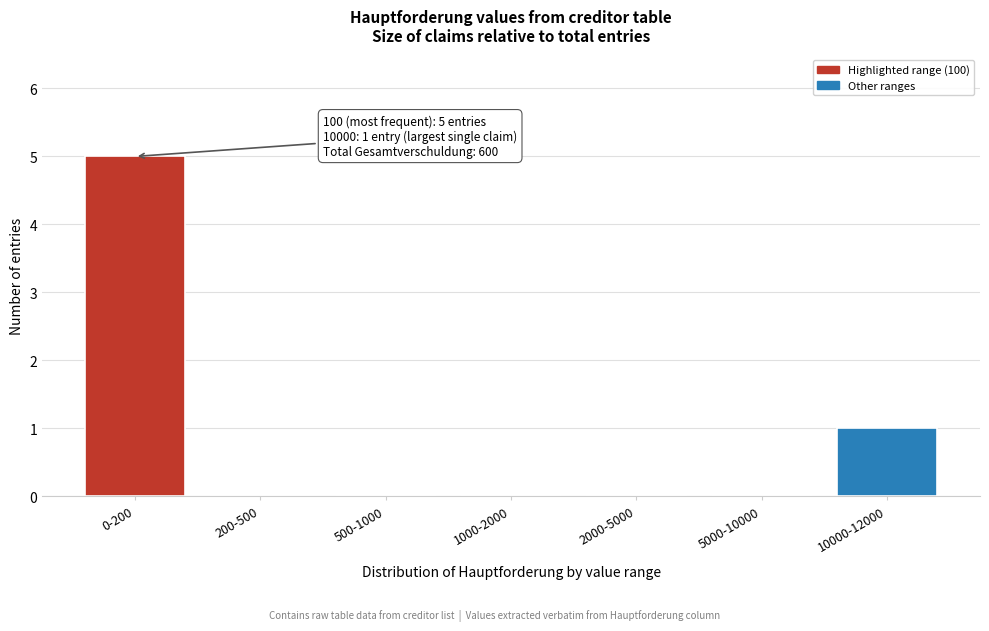

Reading right to left, list all the values displayed in this chart.

10000-12000=1	5000-10000=0	2000-5000=0	1000-2000=0	500-1000=0	200-500=0	0-200=5